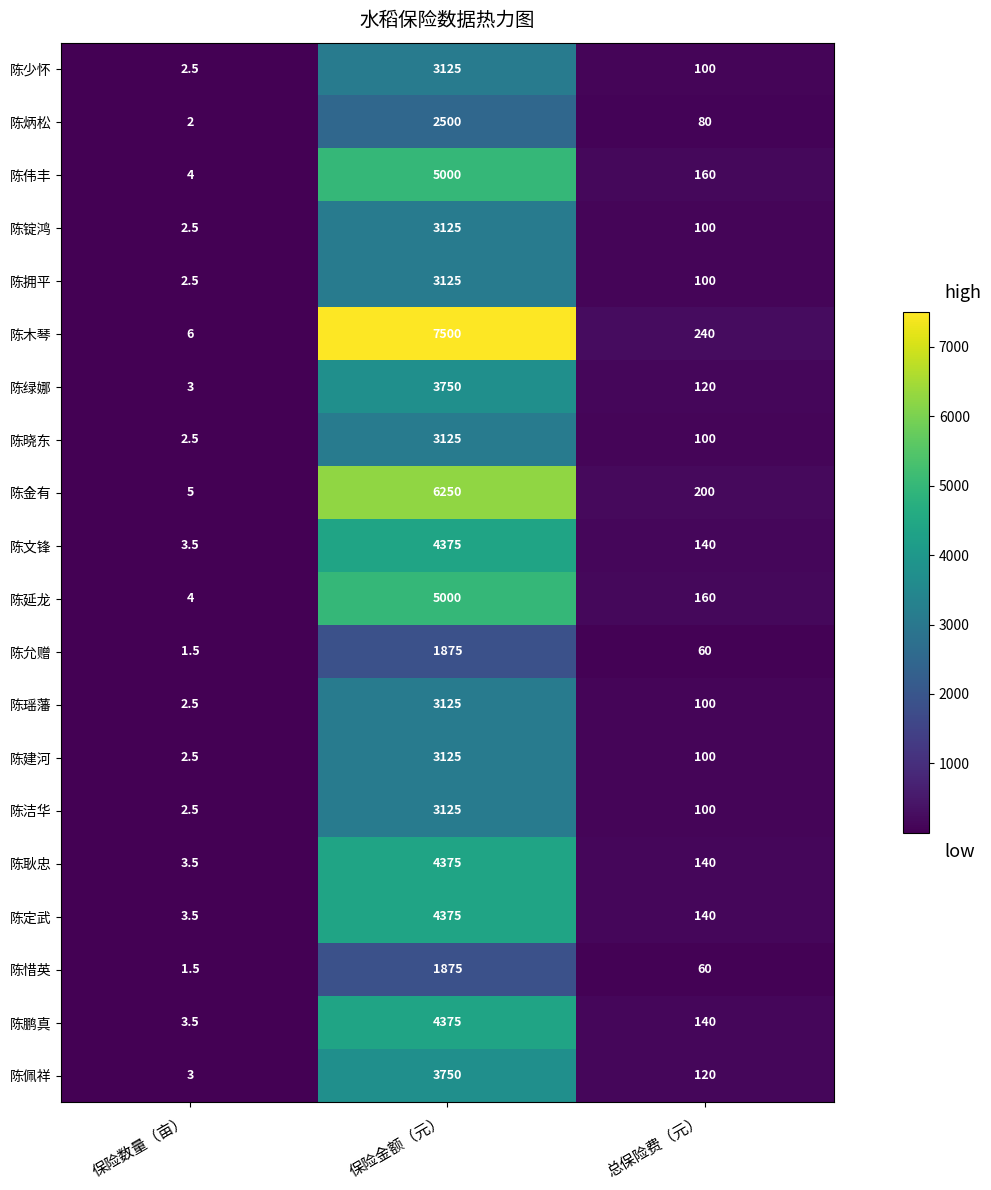

What is the minimum value shown in the chart?

1.5